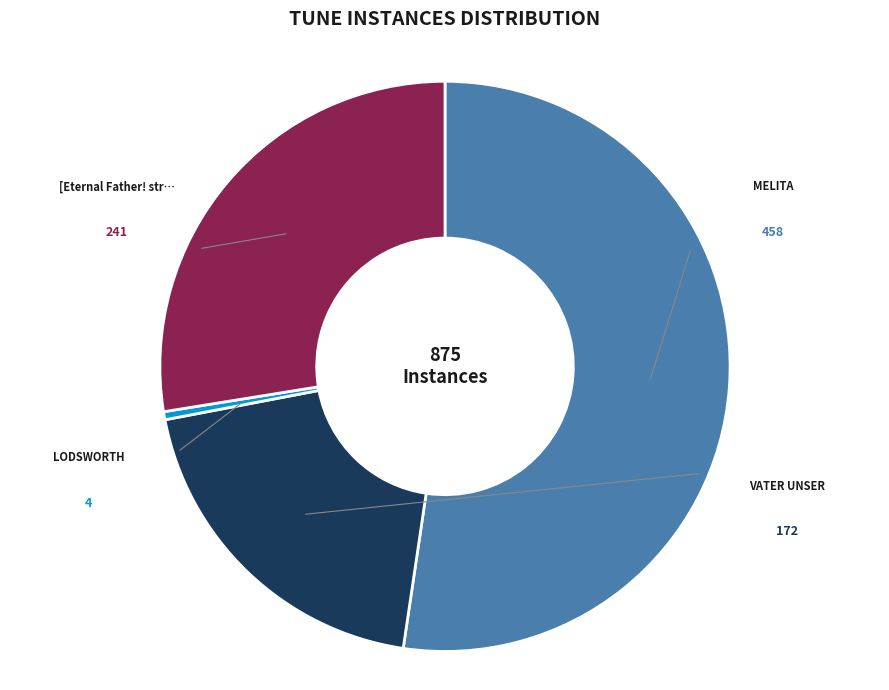

Is there any slice that represents more than half of the pie?

Yes